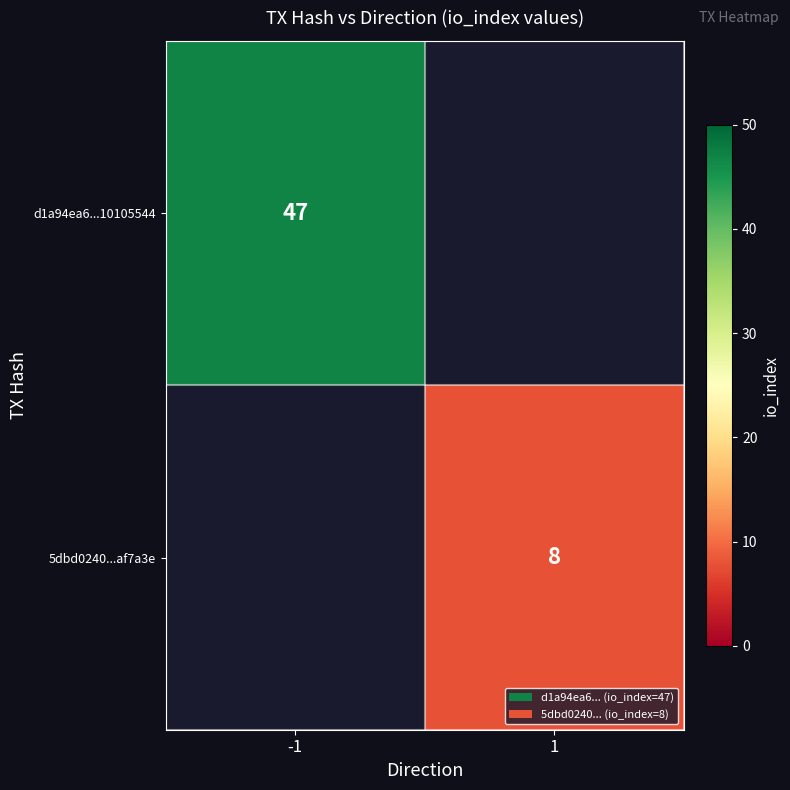

The value of 5dbd0240...af7a3e at 1 is 14. True or false?

False